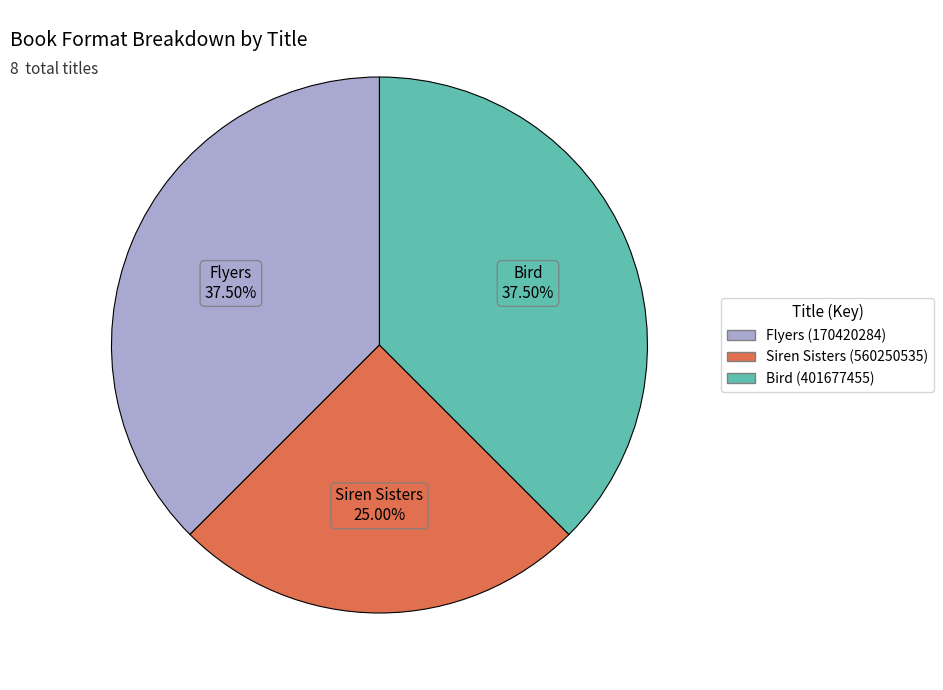

Which slice is the smallest?

Siren Sisters (560250535)